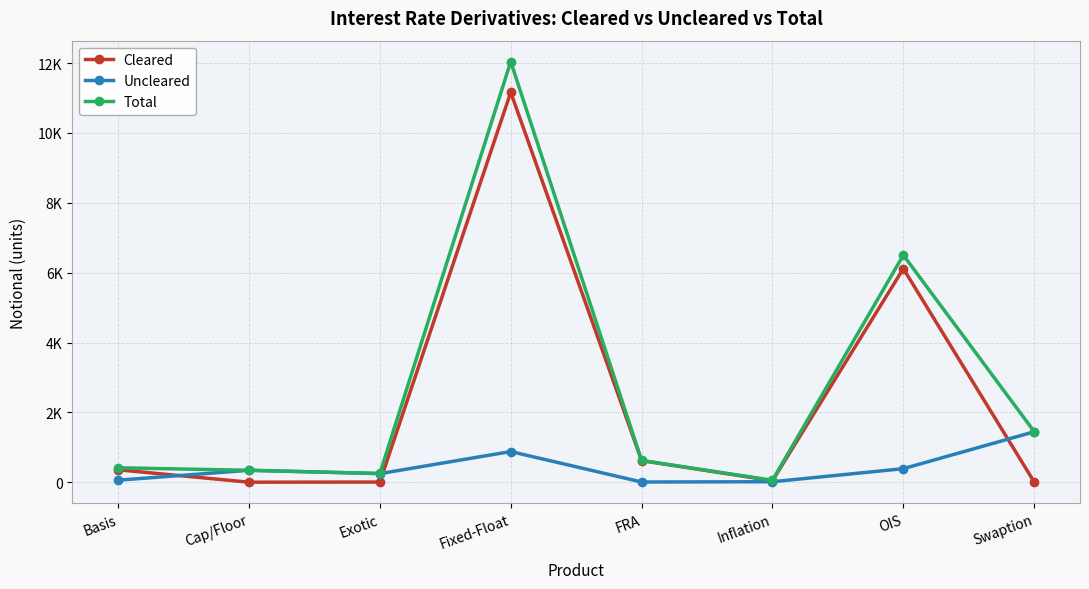

Between Cap/Floor and Fixed-Float, which series saw the biggest shift?

Total